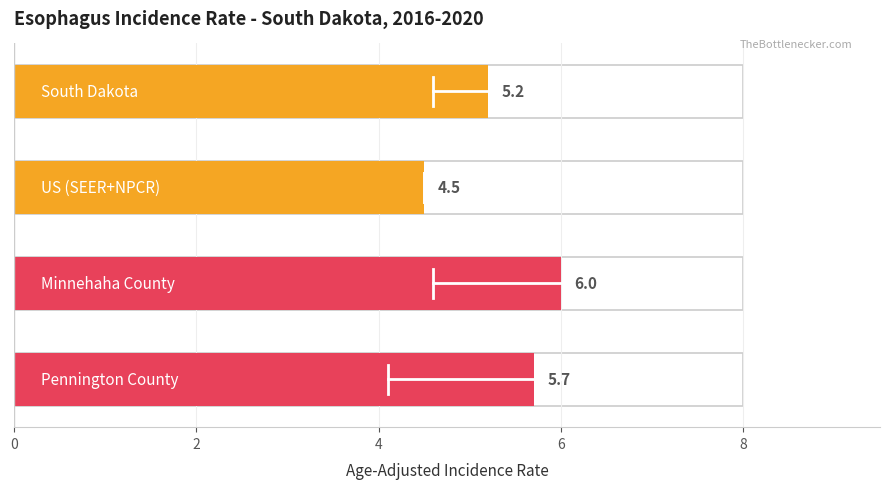

The value at 2 is 4.5. True or false?

True